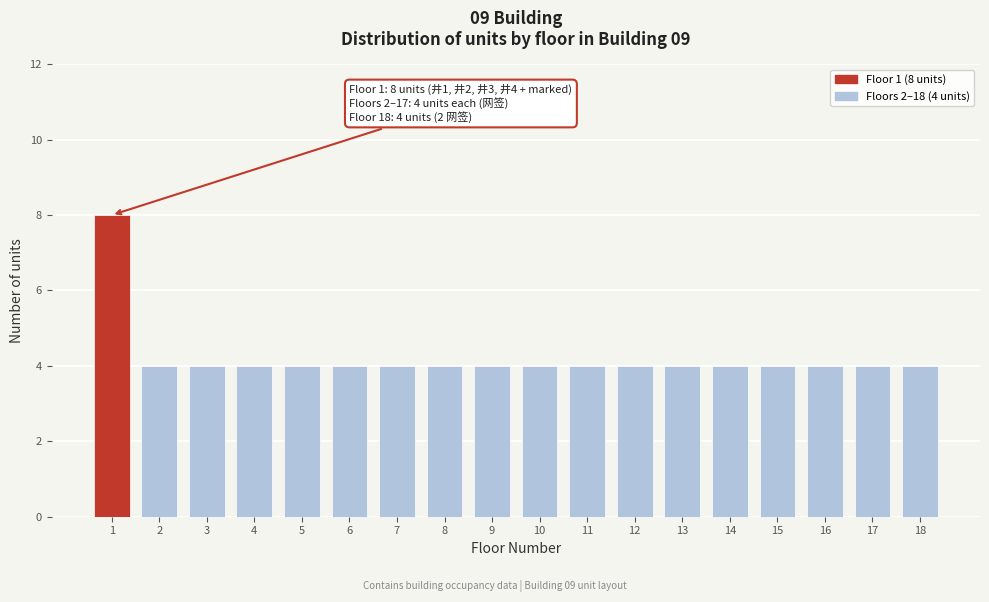

Reading right to left, extract all data points from this chart.

4	4	4	4	4	4	4	4	4	4	4	4	4	4	4	4	4	8